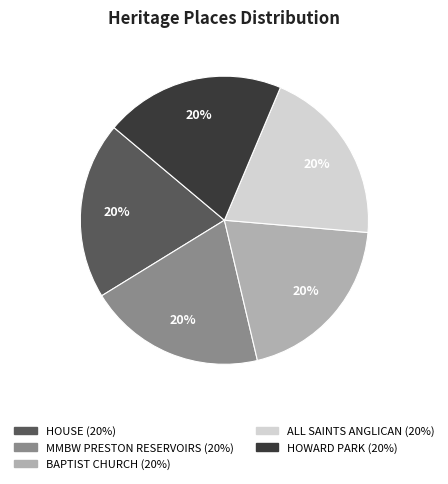

Does any single category account for the majority?

No